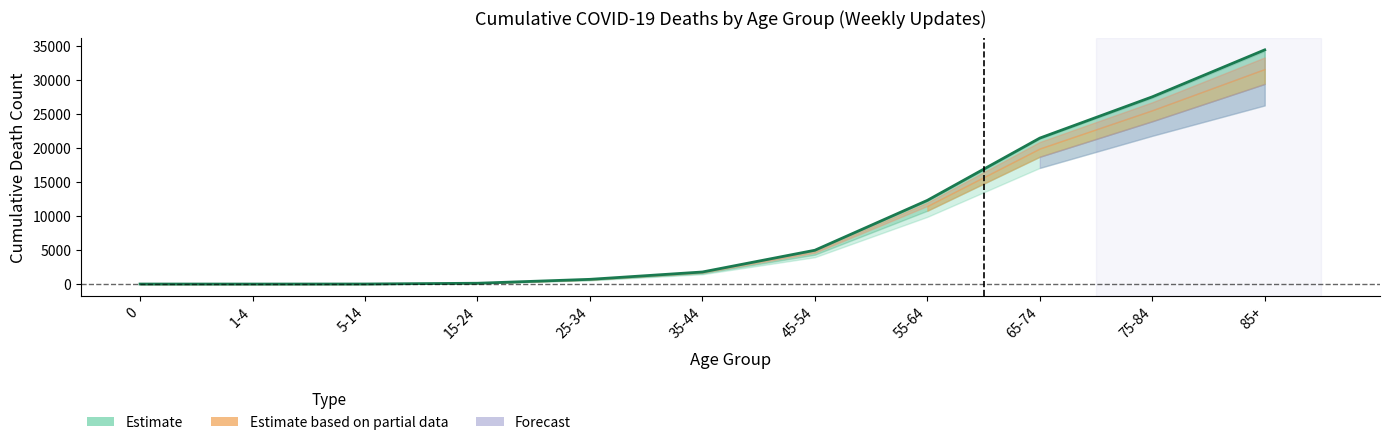

The chart shows a value of 12307 at 55-64. True or false?

True